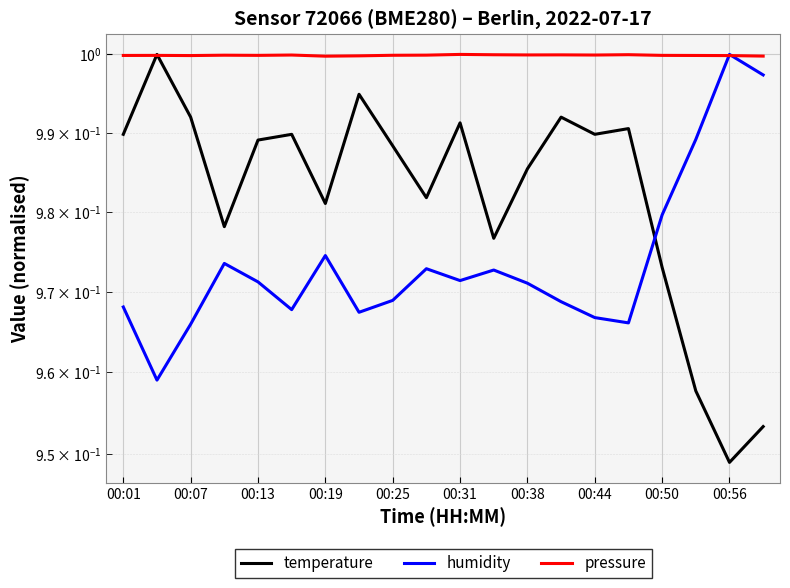

What is the value of the humidity point at the 4th from the left?

1.0